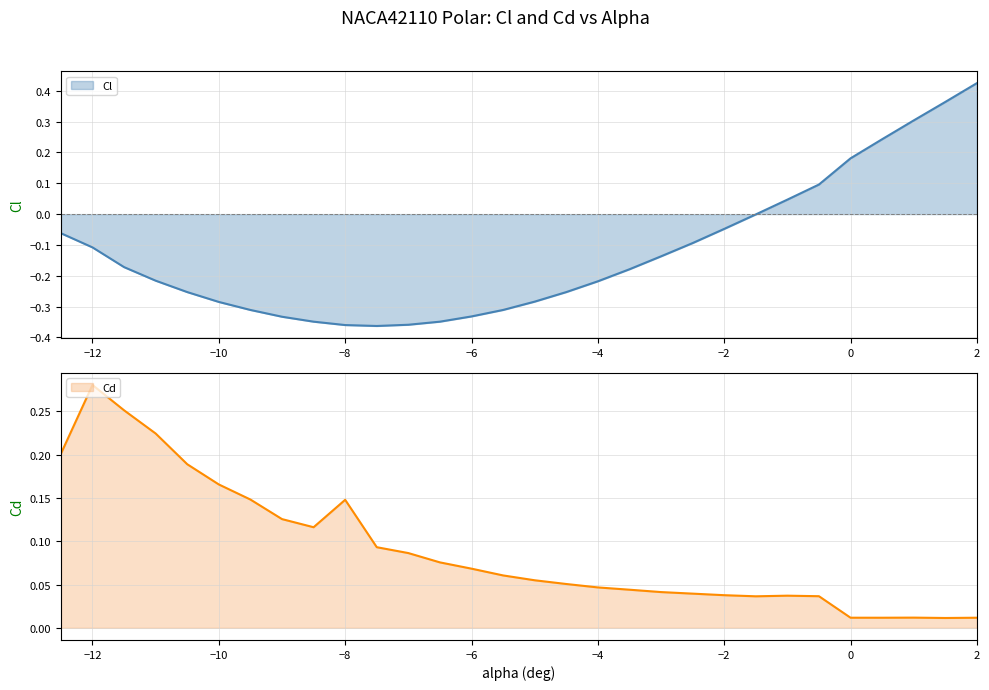

True or false: Cd has a value of 0.1 at -5.

True